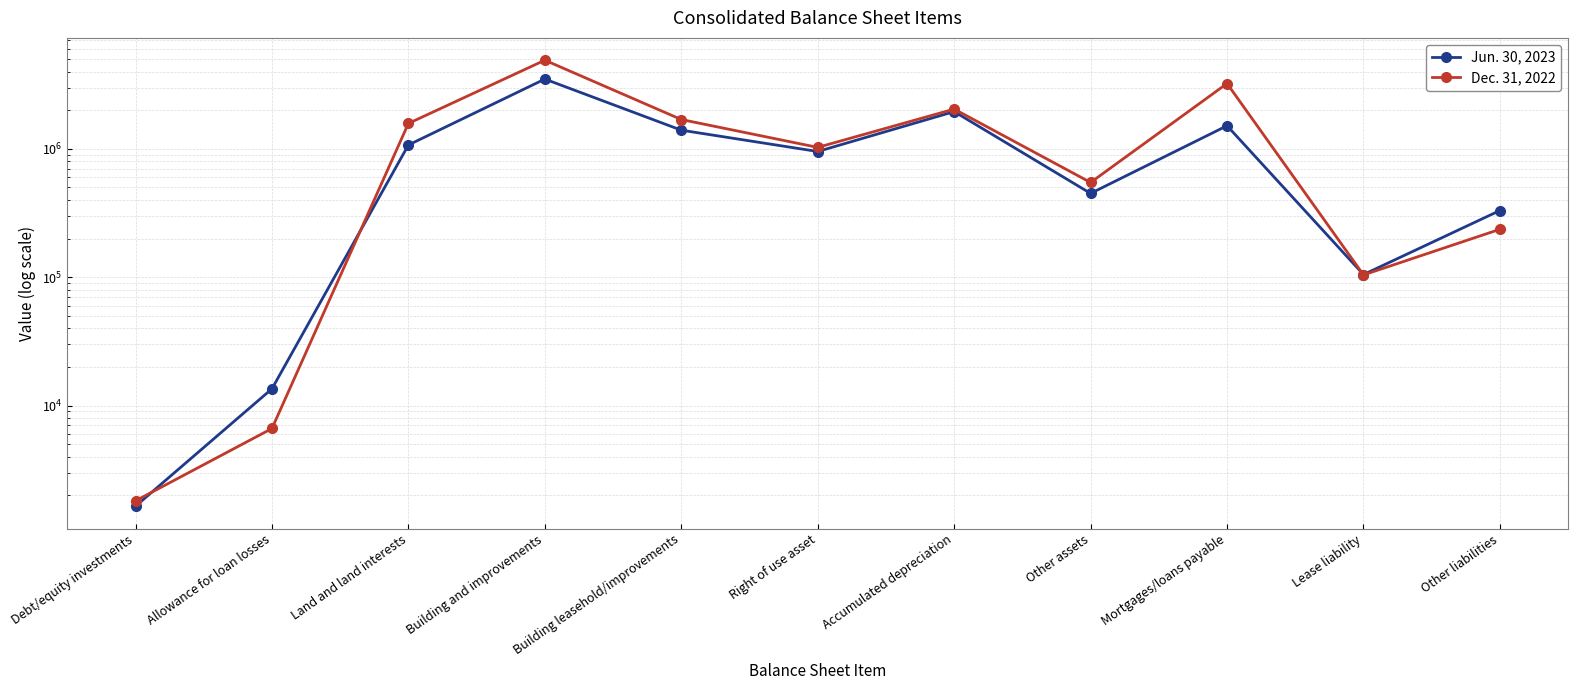

Is the value of Dec. 31, 2022 at Allowance for loan losses greater than the value of Jun. 30, 2023 at Lease liability?

No